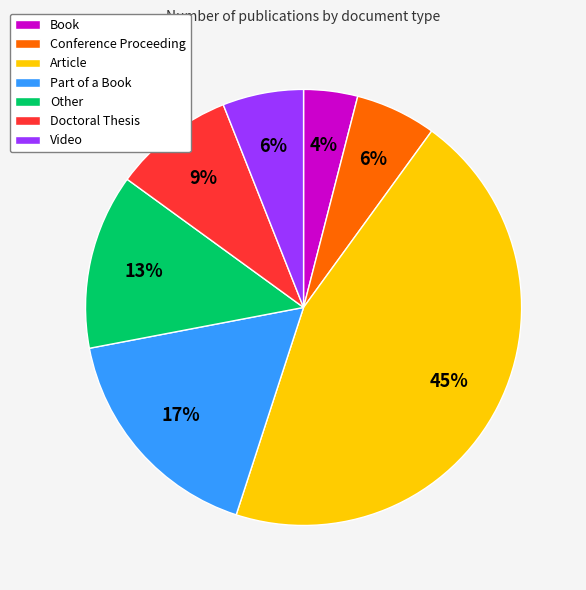

Is it true that Other is 4% of the pie?

False